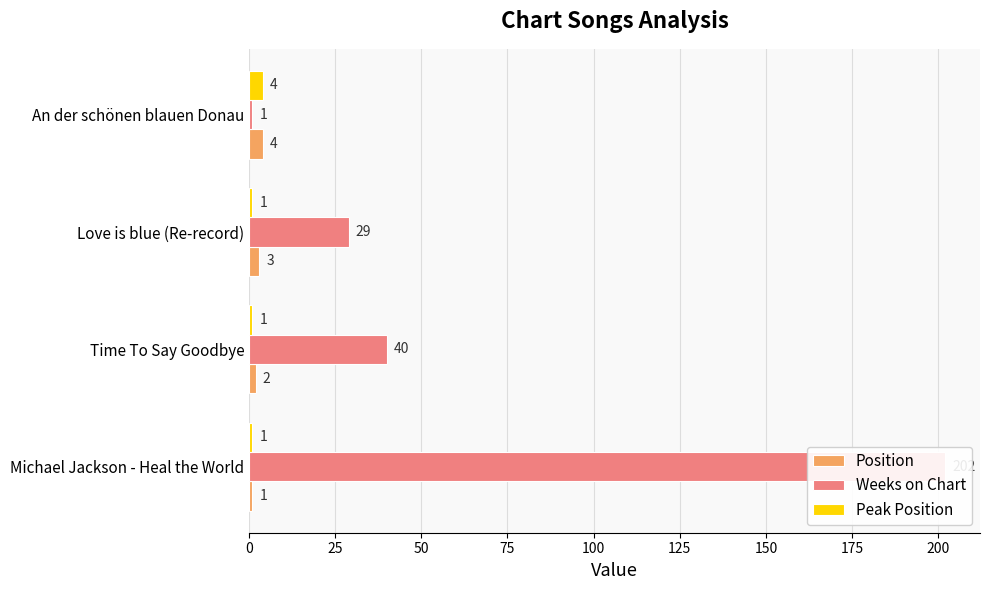

Are the bars grouped side by side (vs. stacked)?

Yes